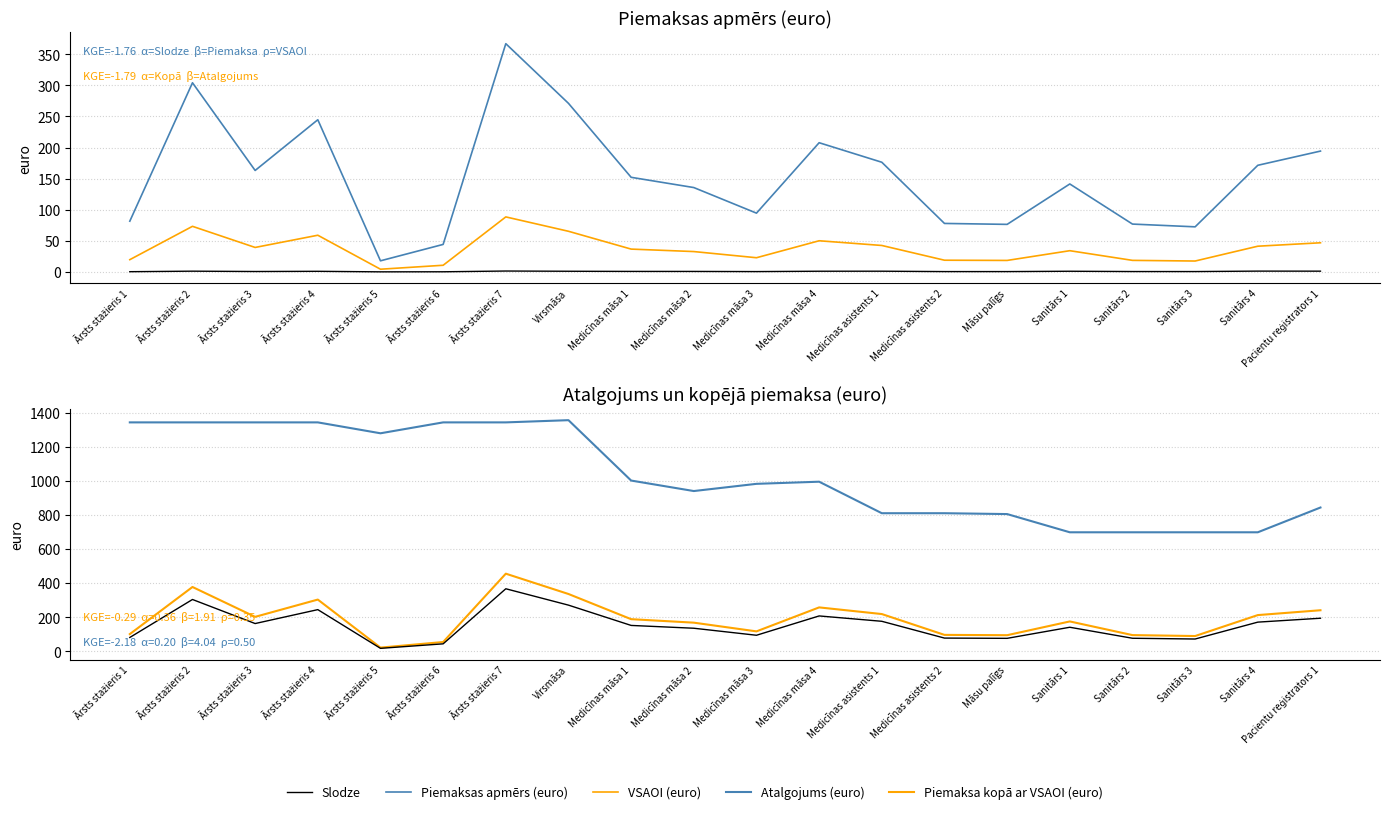

What is the average value of the Slodze series?

0.8